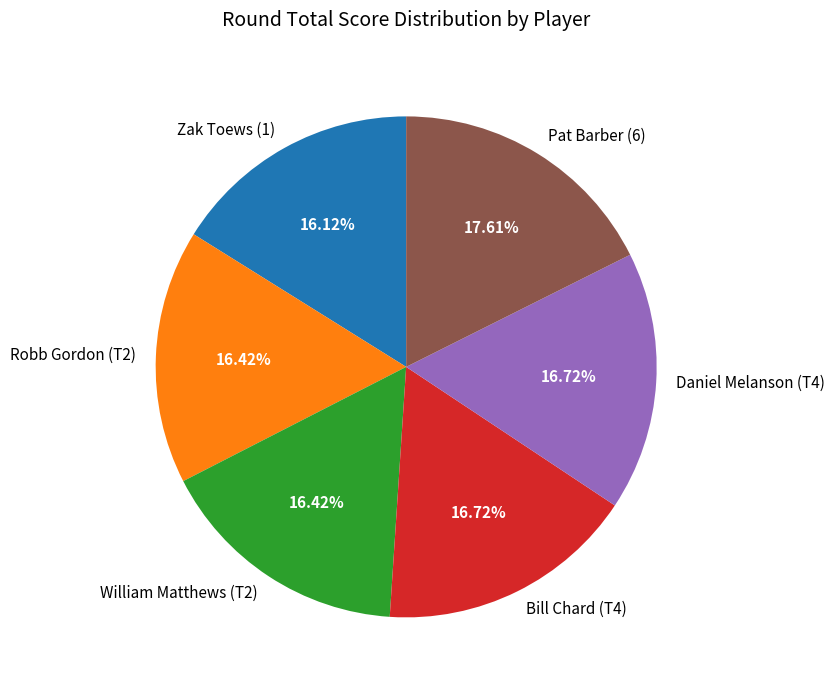

What is the ratio of the value at Zak Toews (1) to the value at Daniel Melanson (T4)?

1.0